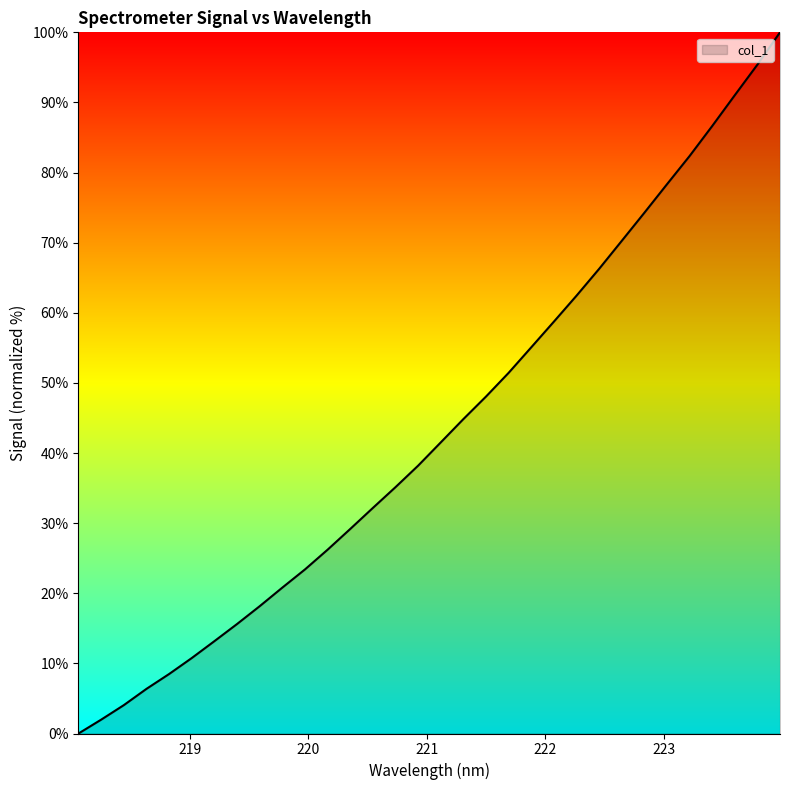

What is the maximum value shown in the chart?

100.0